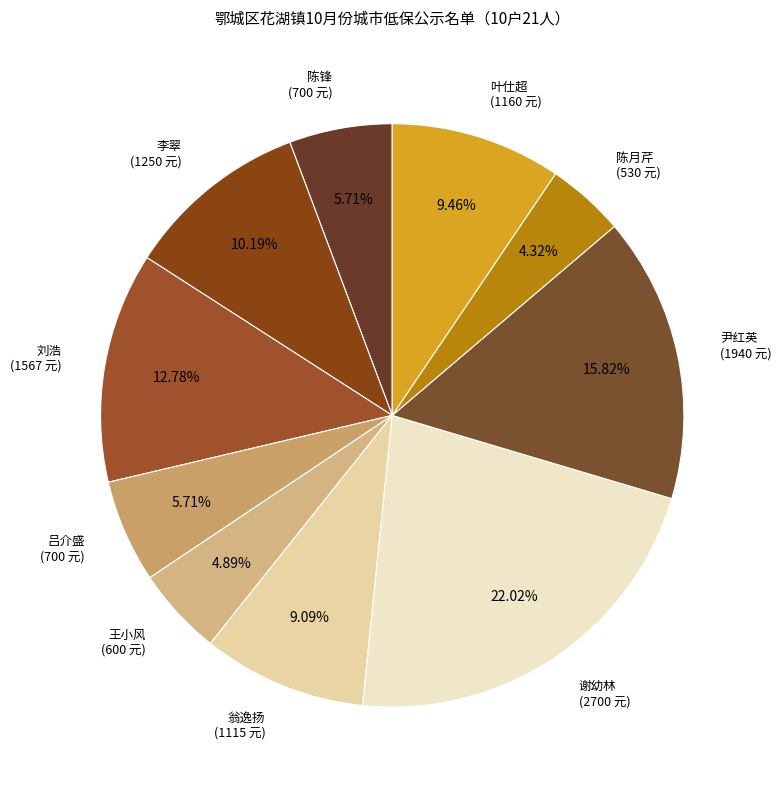

To the nearest percent, what is the difference between the largest and smallest slice percentages?

18%